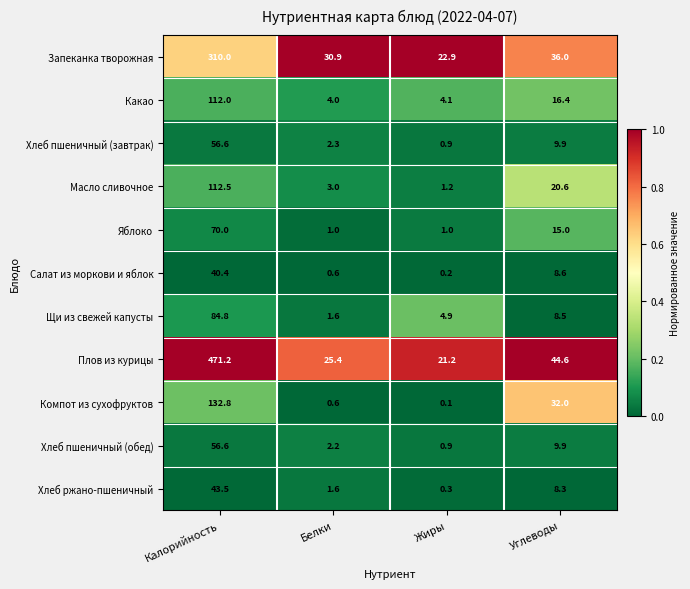

Between Белки and Жиры, which series saw the biggest shift?

Запеканка творожная